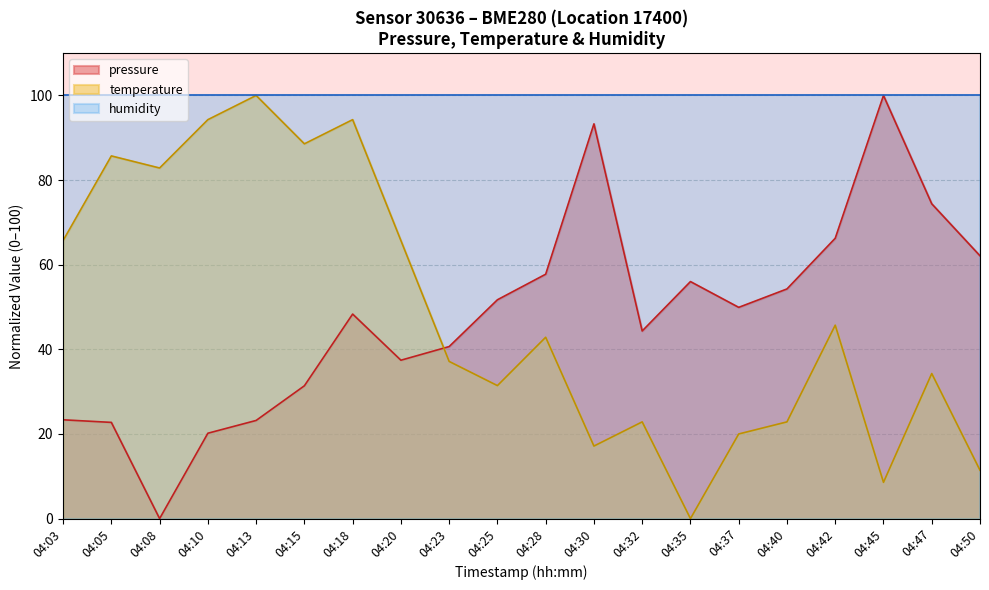

Reading left to right, what are all the values shown in this chart?

pressure: 04:03=23.3	04:05=22.7	04:08=0.0	04:10=20.2	04:13=23.2	04:15=31.4	04:18=48.3	04:20=37.4	04:23=40.7	04:25=51.7	04:28=57.8	04:30=93.3	04:32=44.3	04:35=56.0	04:37=49.9	04:40=54.3	04:42=66.3	04:45=100.0	04:47=74.4	04:50=62.1
temperature: 04:03=65.7	04:05=85.7	04:08=82.9	04:10=94.3	04:13=100.0	04:15=88.6	04:18=94.3	04:20=65.7	04:23=37.1	04:25=31.4	04:28=42.9	04:30=17.1	04:32=22.9	04:35=0.0	04:37=20.0	04:40=22.9	04:42=45.7	04:45=8.6	04:47=34.3	04:50=11.4